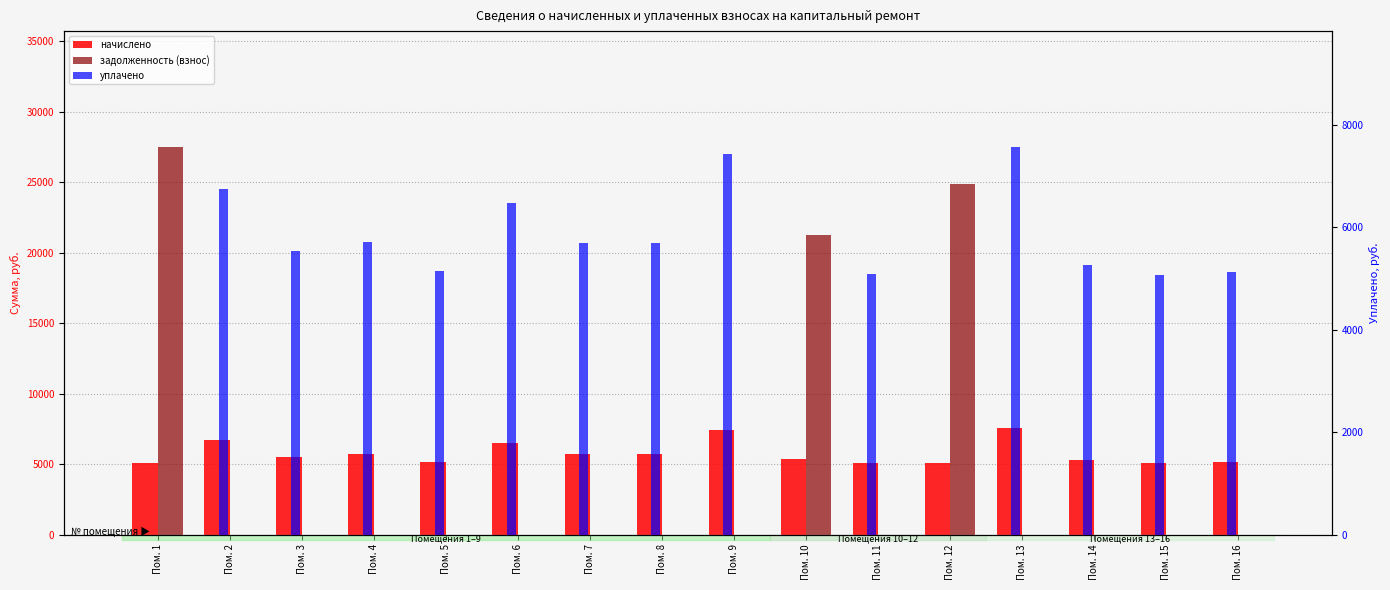

The задолженность (взнос) series shows 0.0 at Пом. 15. True or false?

True